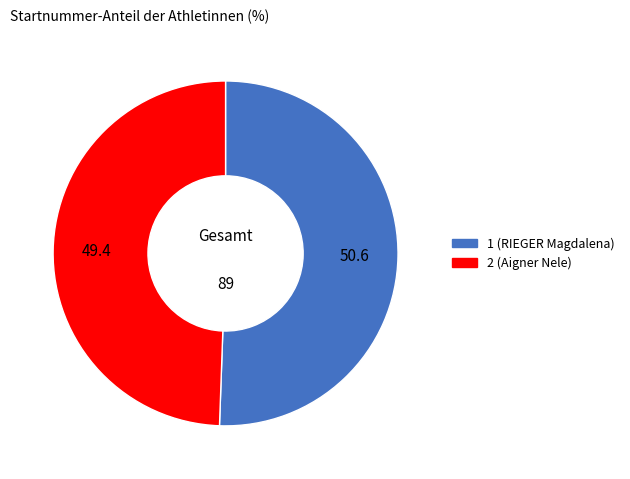

The 2 (Aigner Nele) slice represents 38% of the pie. True or false?

False